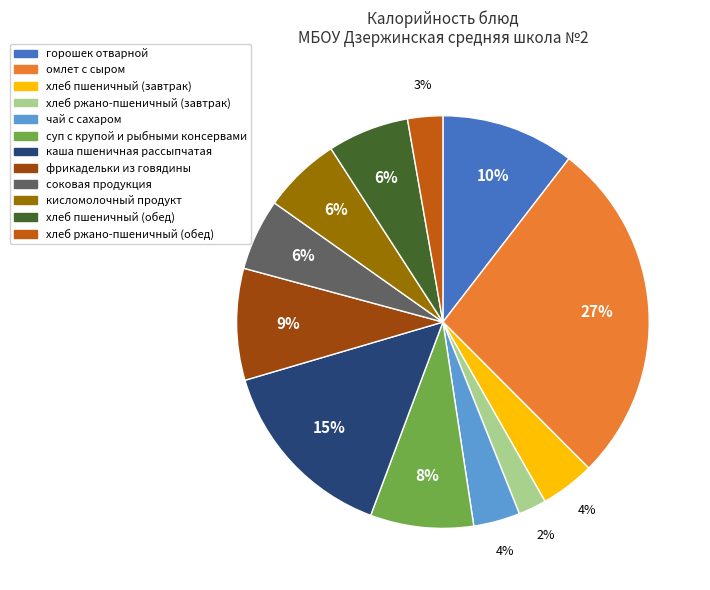

How many slices are in this pie chart?

12